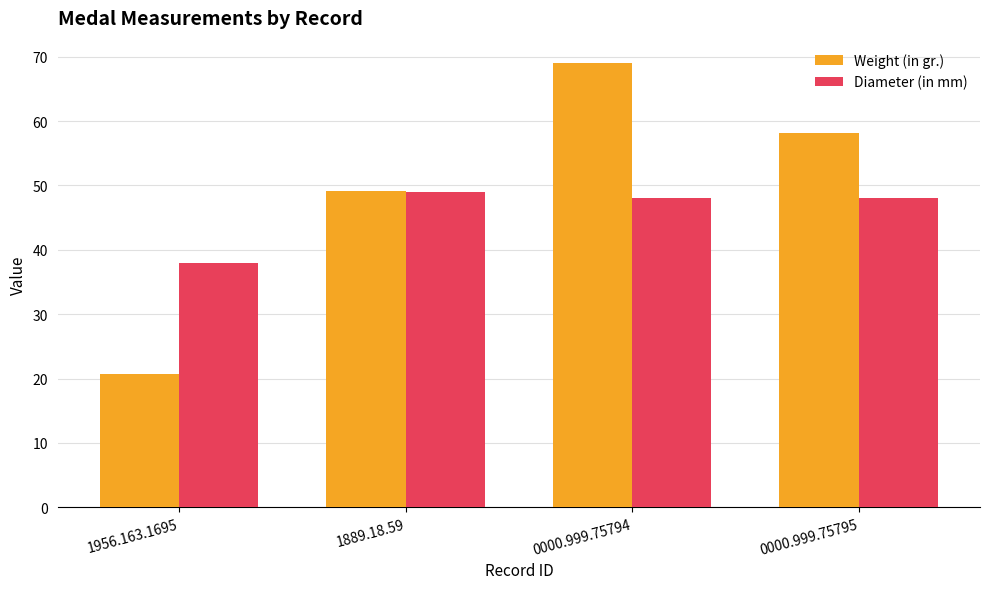

List the series in order of their peak value, lowest first.

Diameter (in mm), Weight (in gr.)